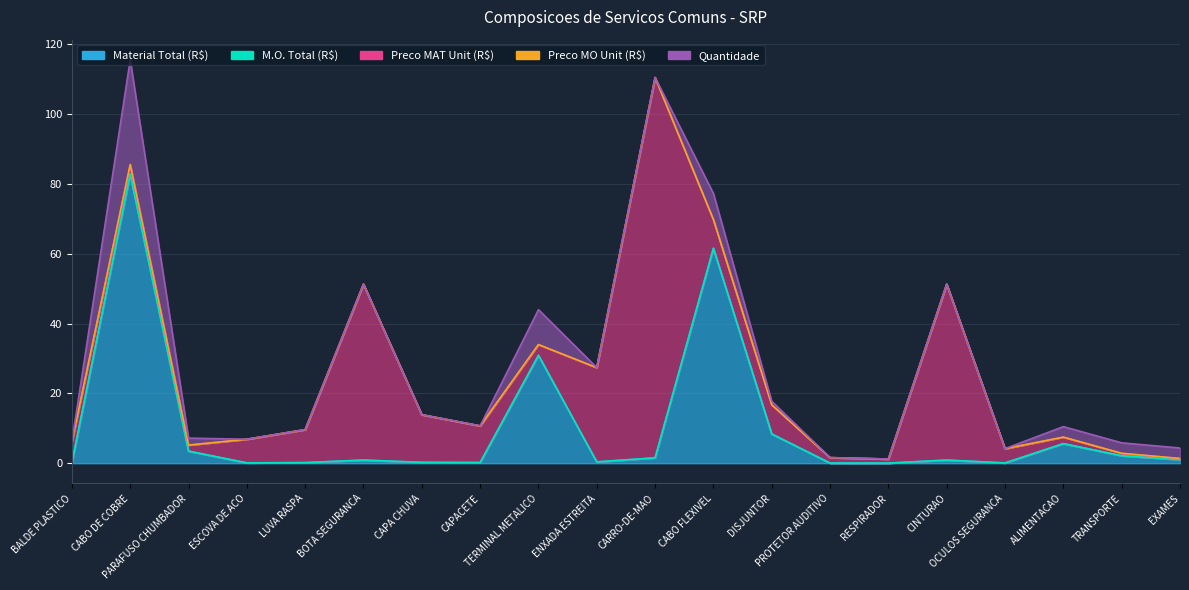

True or false: Preco MO Unit (R$) has more than 1 interior local peaks.

False